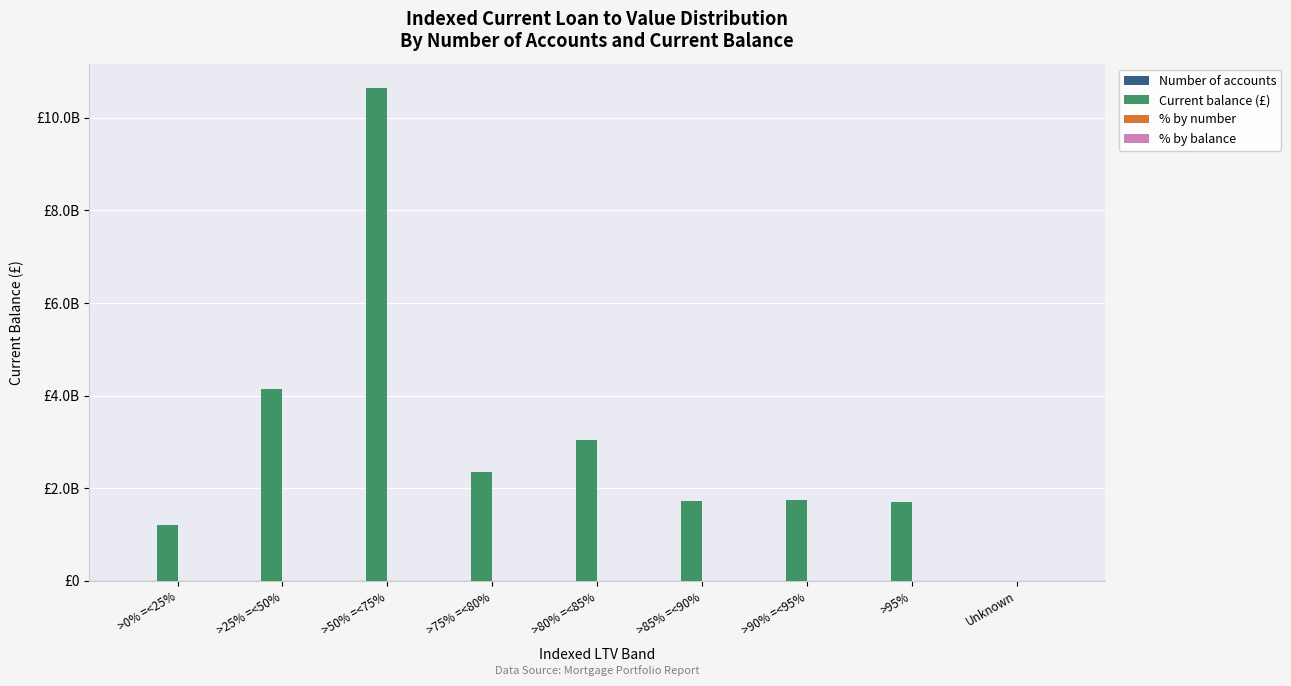

Between >80% =<85% and Unknown, which series saw the biggest shift?

Current balance (£)